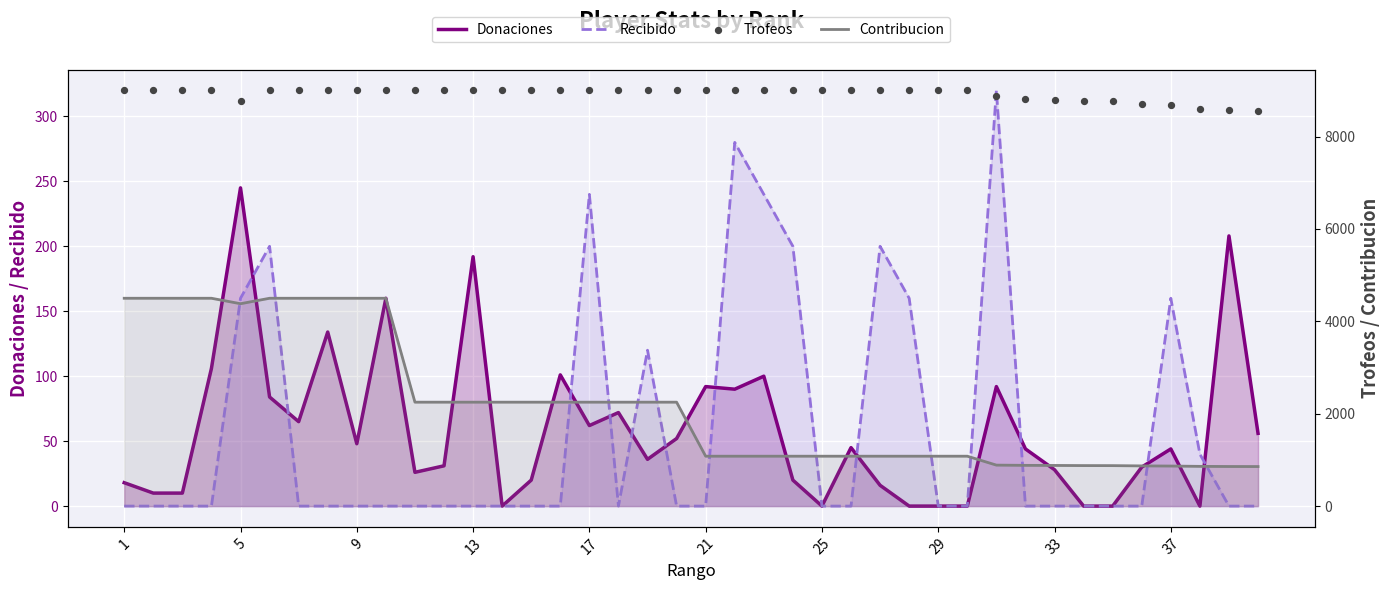

What are all the series names shown in the legend?

Donaciones, Recibido, Contribucion, Trofeos